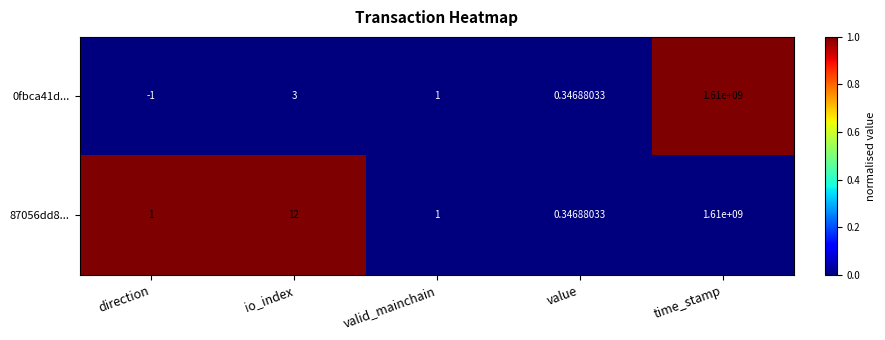

Which label corresponds to the largest value in the chart?

time_stamp